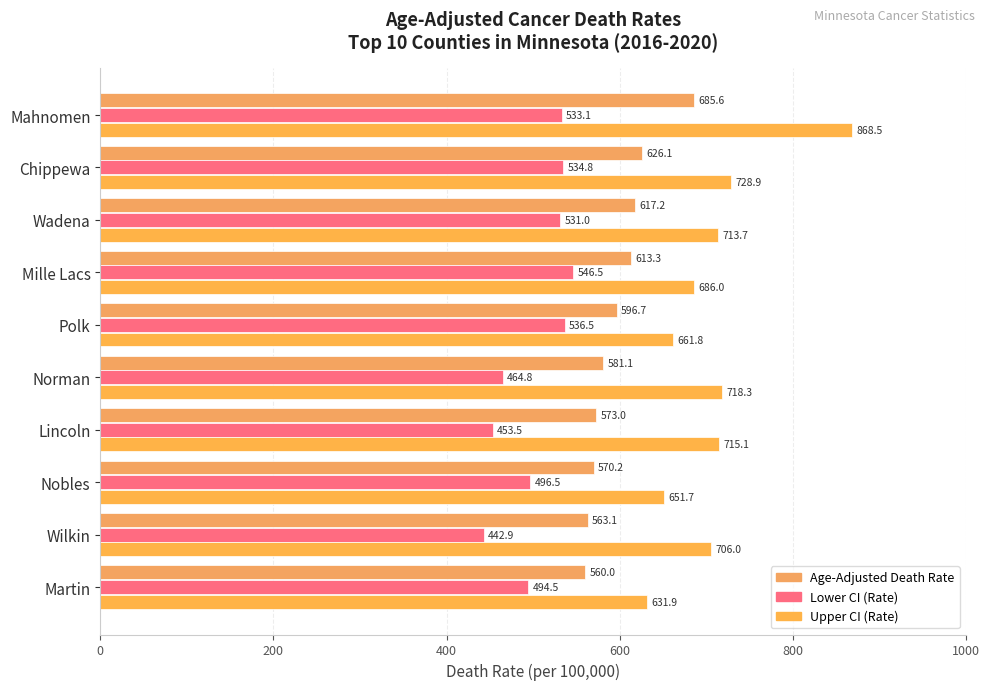

How many data points in Lower CI (Rate) are less than 531?

5